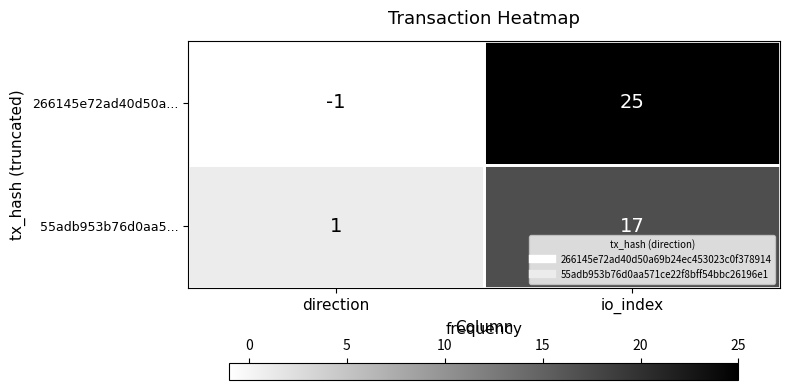

At which label is 266145e72ad40d50a... closest to 12?

direction